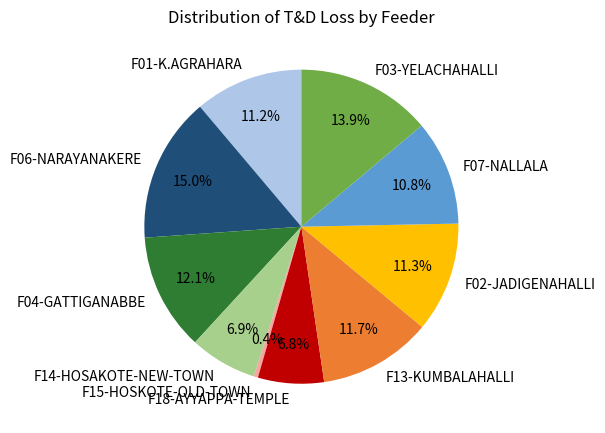

What percentage is NOT represented by F15-HOSKOTE-OLD-TOWN?

99.6%